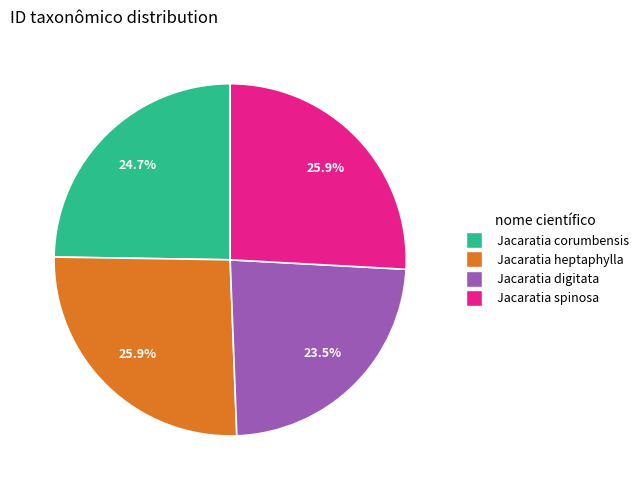

What portion of the pie excludes Jacaratia corumbensis?

75.3%